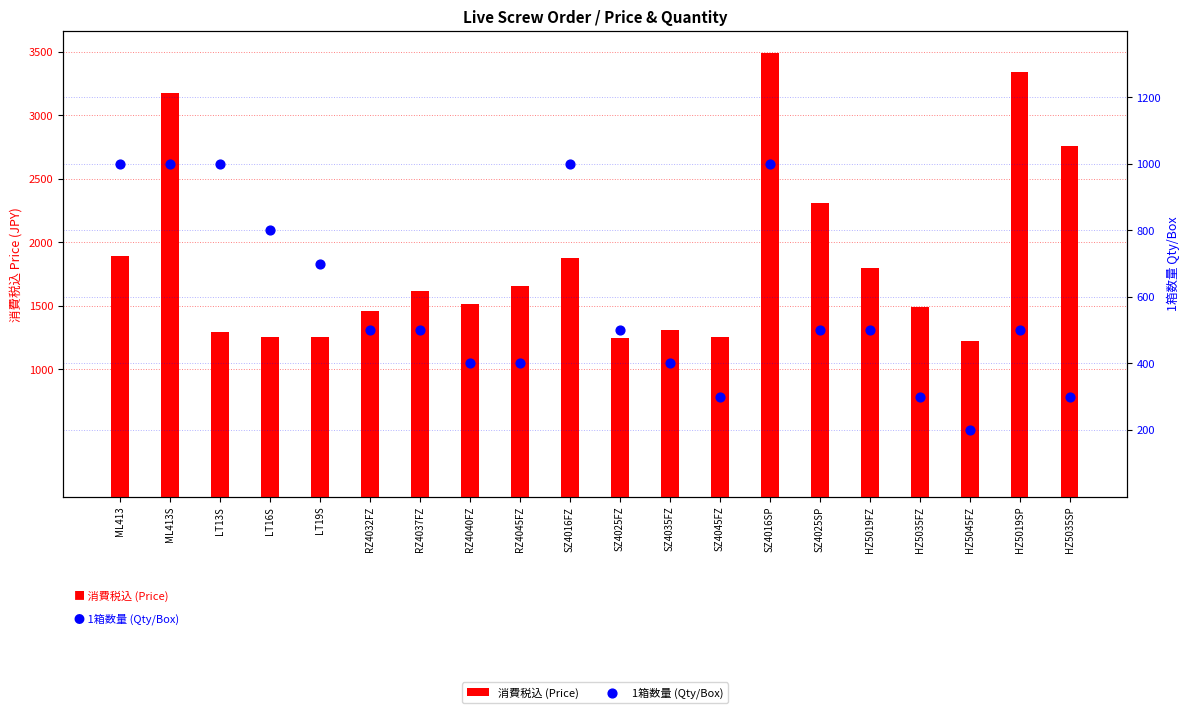

Which series contains the highest Y value?

消費税込 (Price)